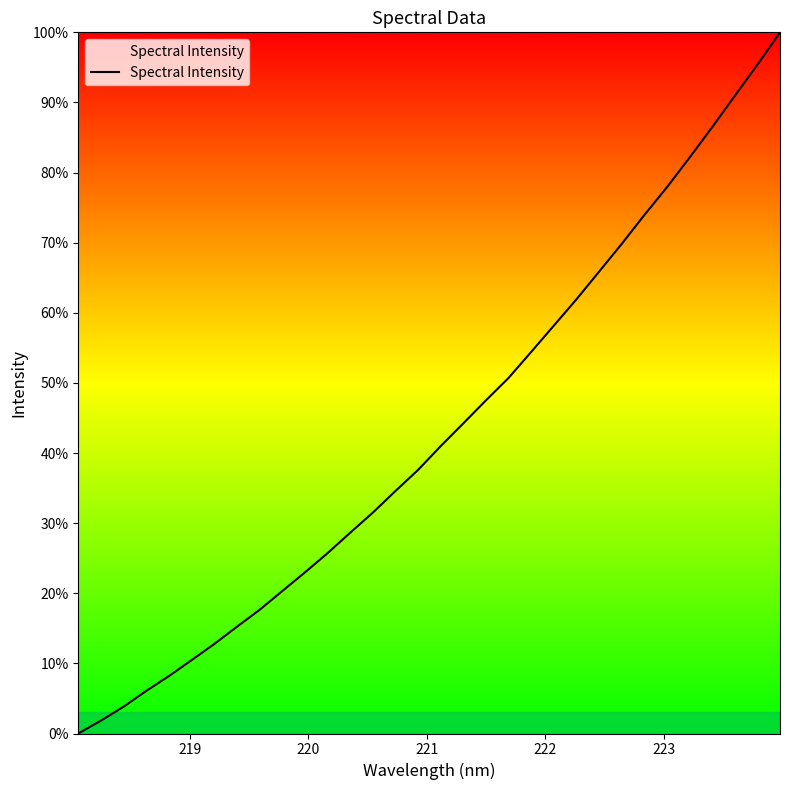

Does the chart display data point markers on the line(s)?

No